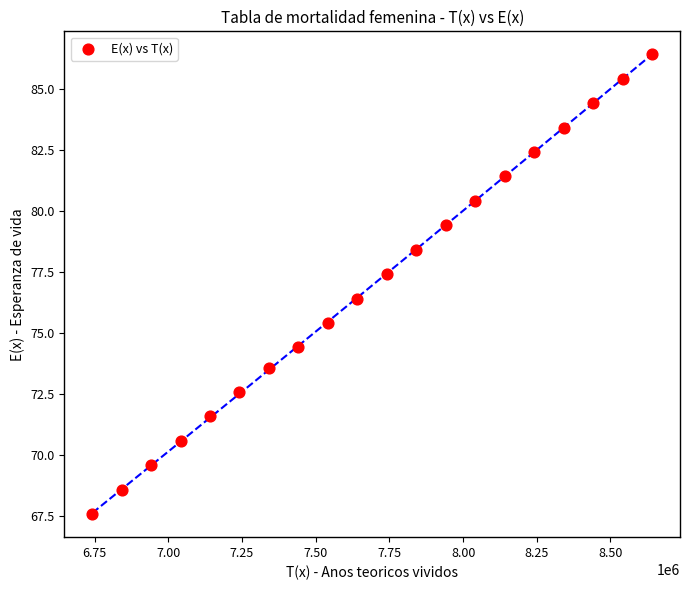

What is the range of X values (max minus min)?

1898504.0